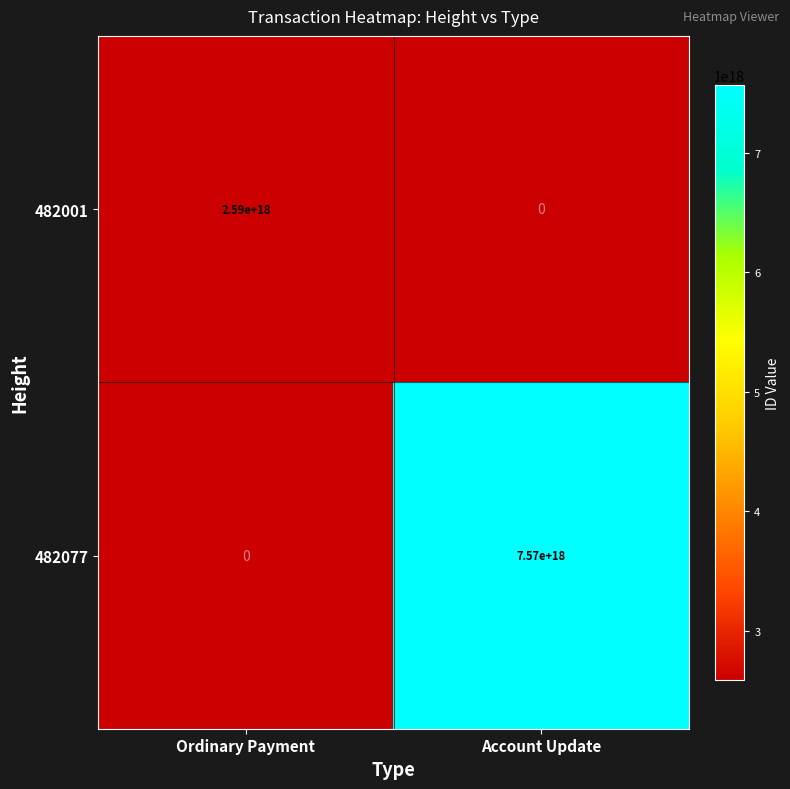

What is the maximum value shown in the chart?

7565740967299497984.0